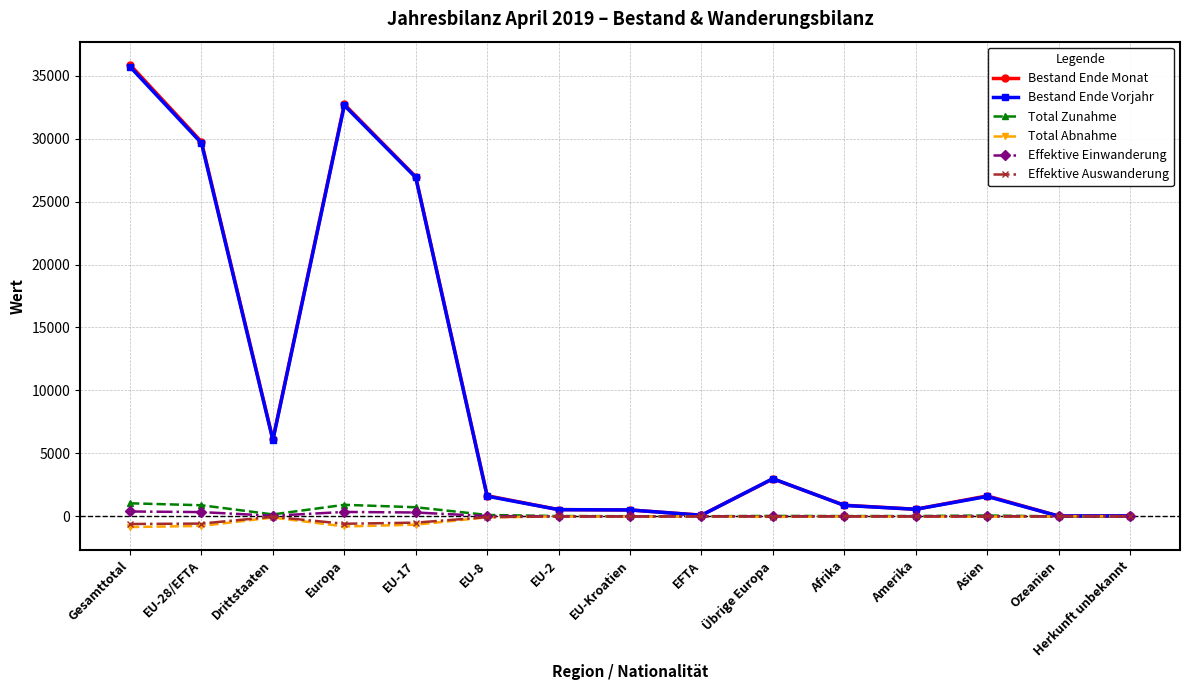

Which series has the largest range (max minus min)?

Bestand Ende Monat